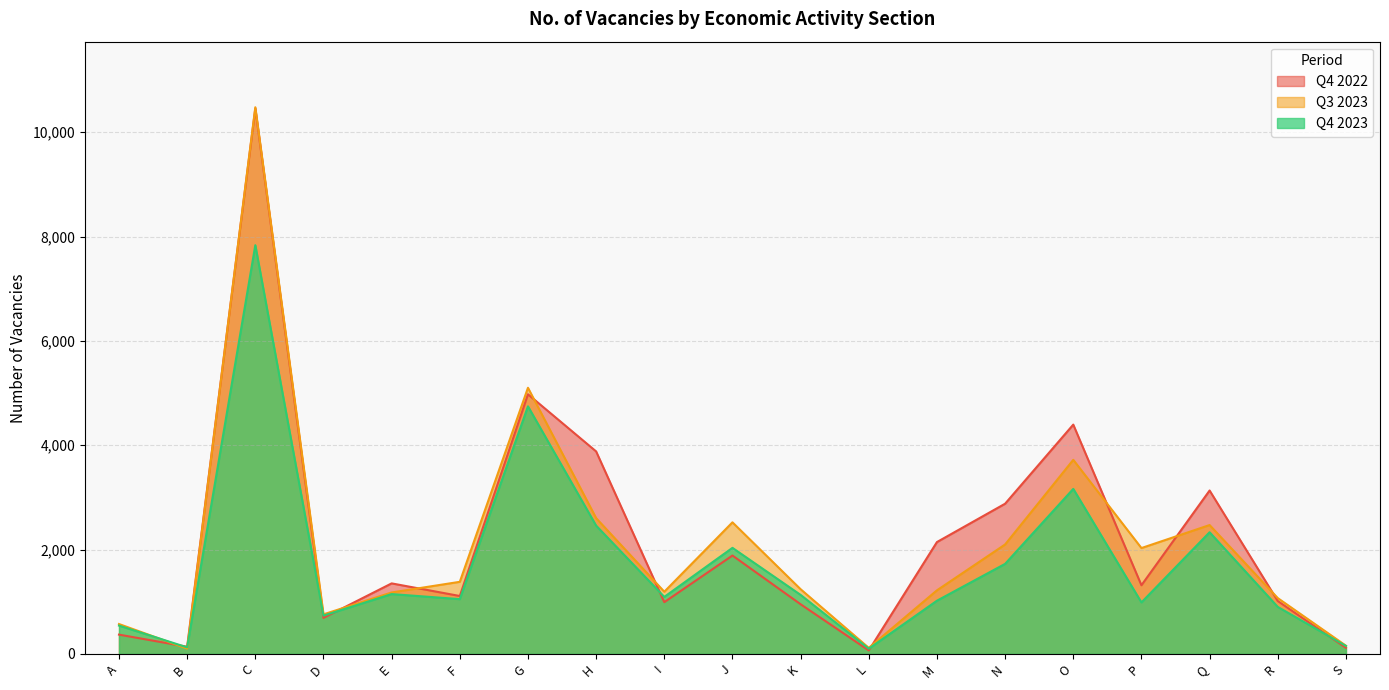

How many data points in Q4 2023 are above 1093?

9